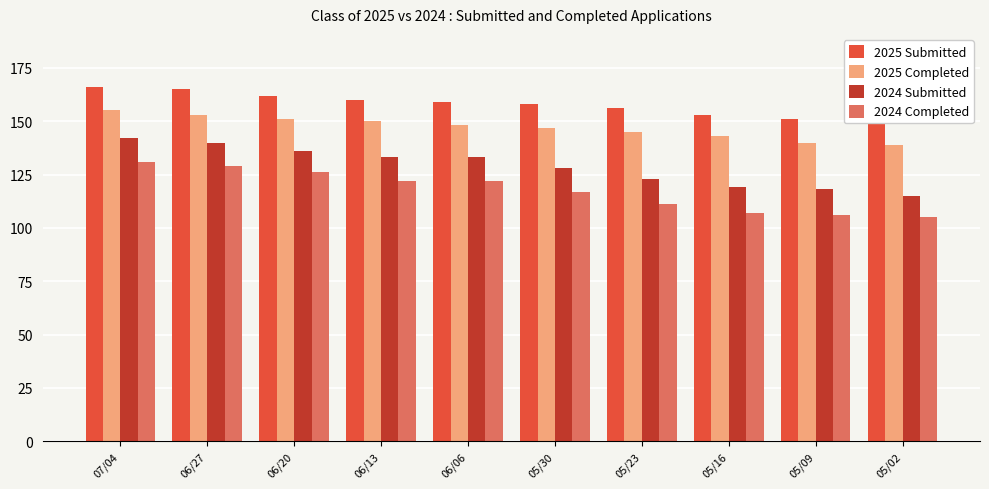

Which series changed the most between 07/04 and 05/16?

2024 Completed